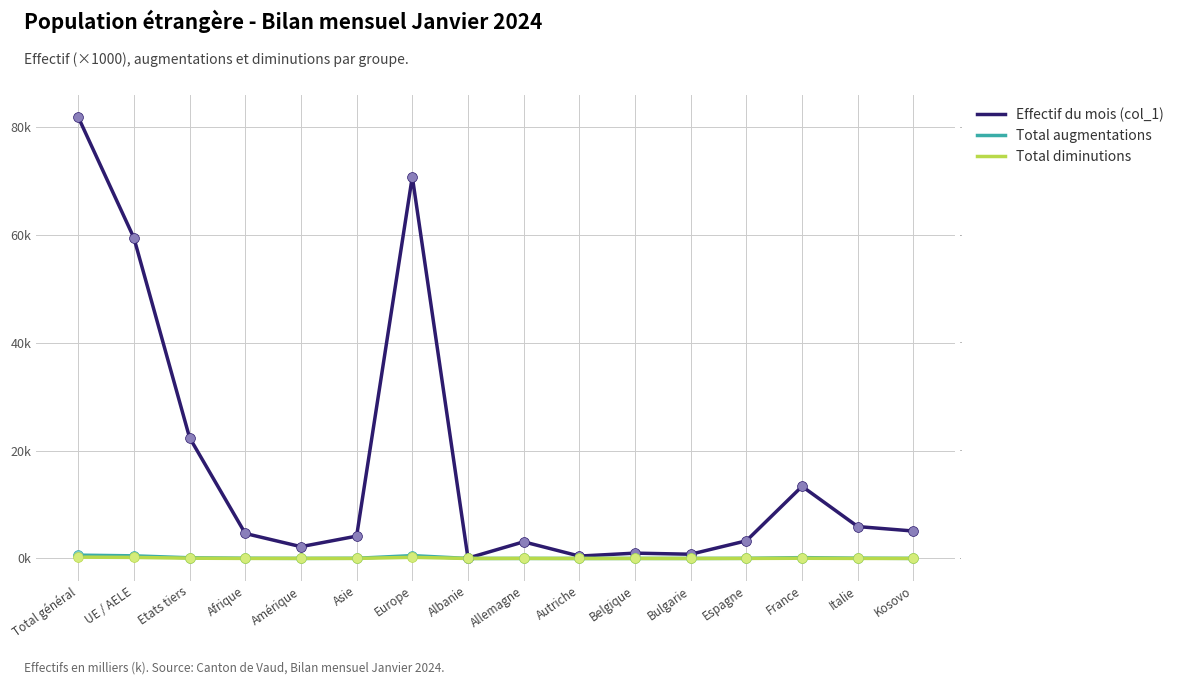

Which series contains the highest Y value?

Effectif du mois (col_1)